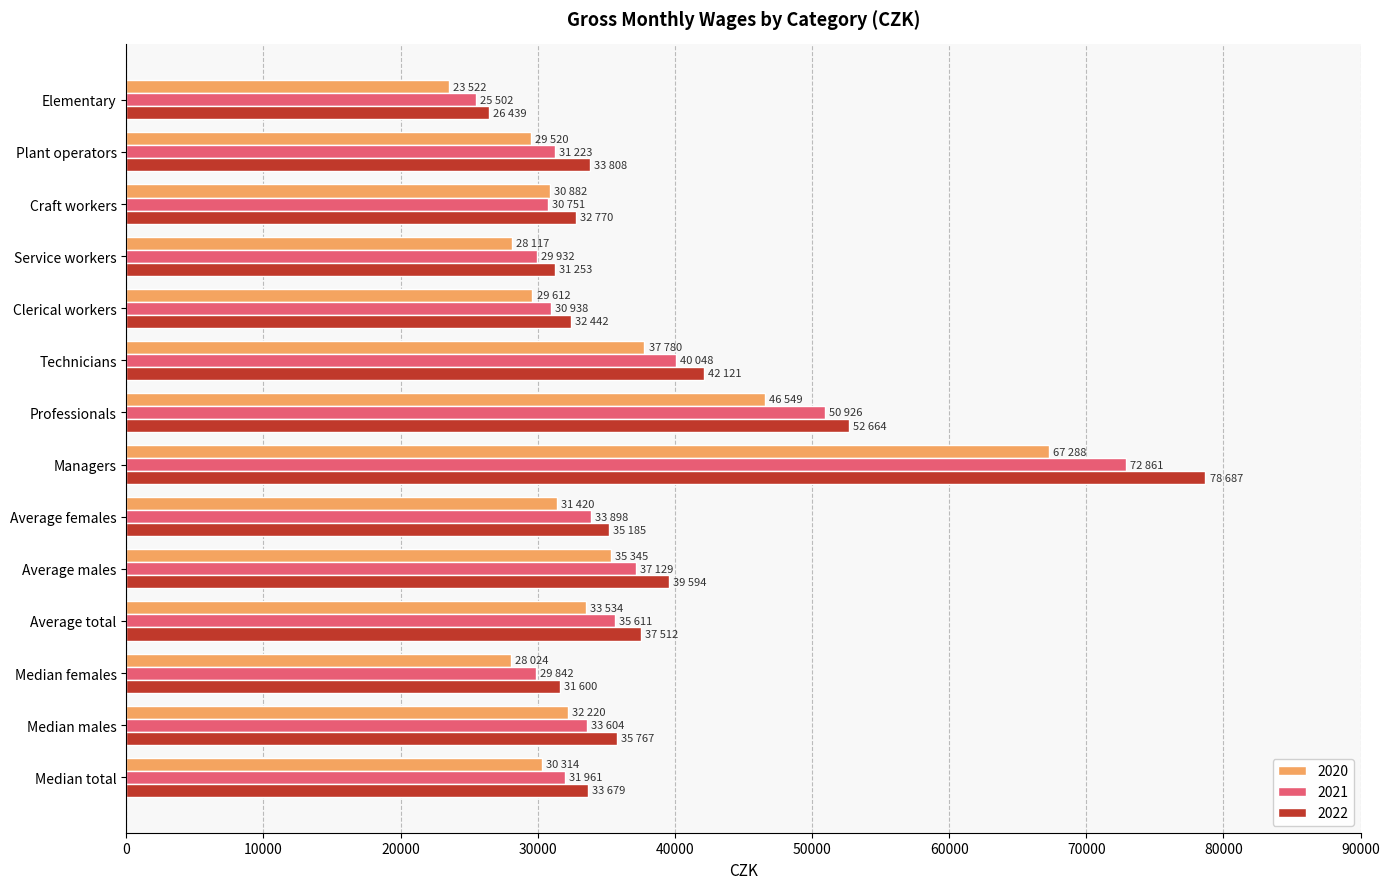

The 2021 series shows 30751 at Craft workers. True or false?

True